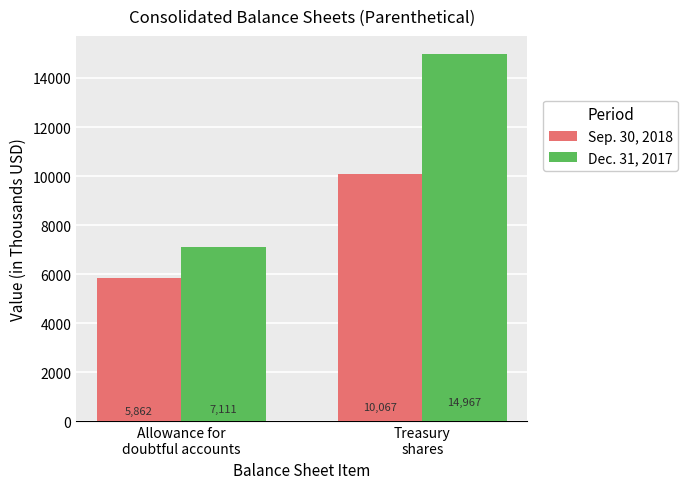

At Allowance for
doubtful accounts, list the series in order from smallest to largest.

Sep. 30, 2018, Dec. 31, 2017